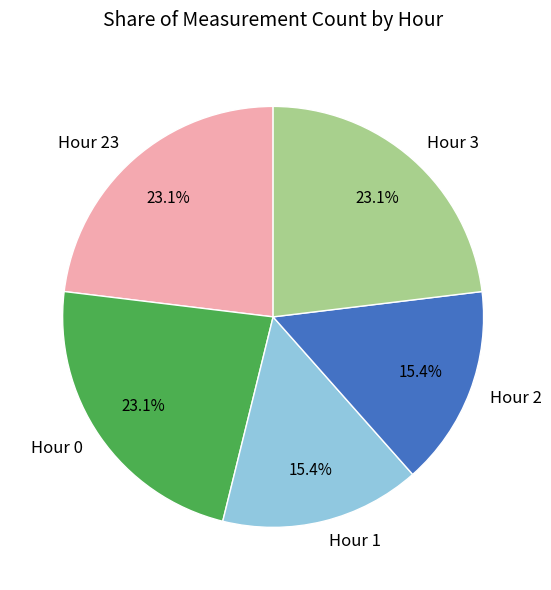

Does Hour 23 account for over 50% of the chart?

No